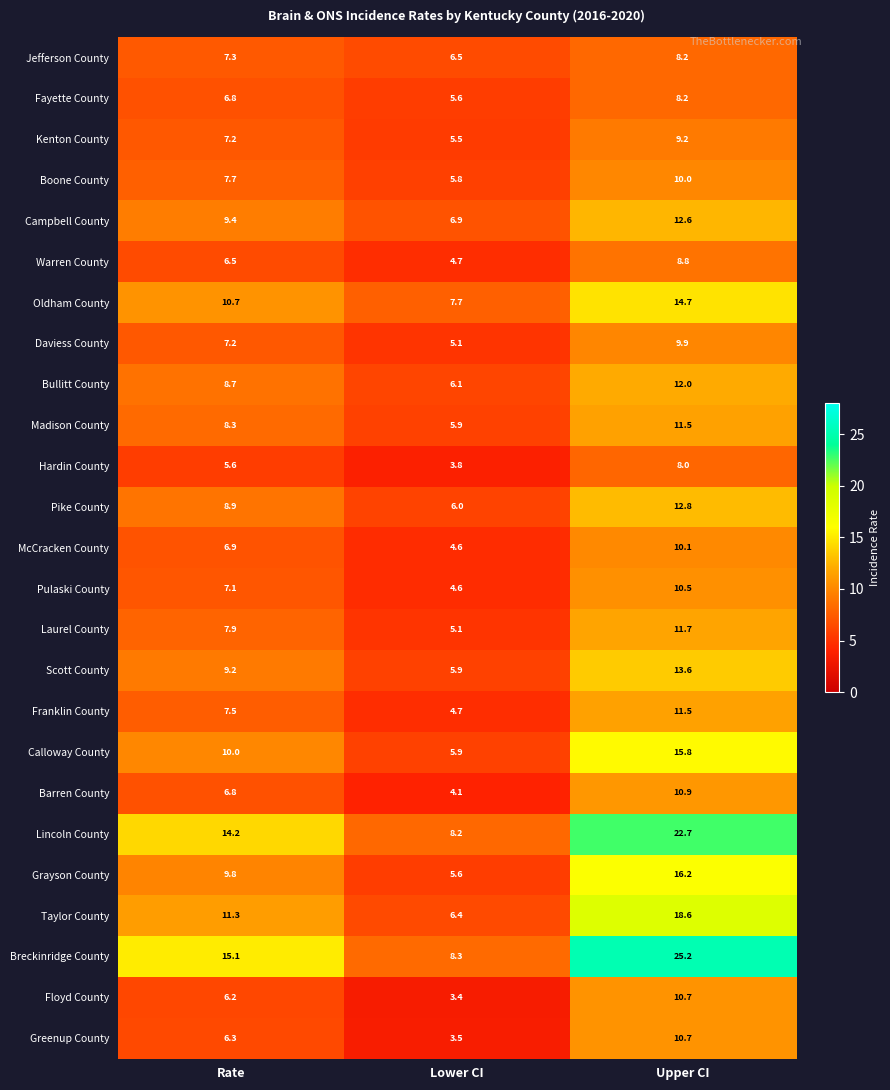

What is the sum of all Grayson County values?

31.6